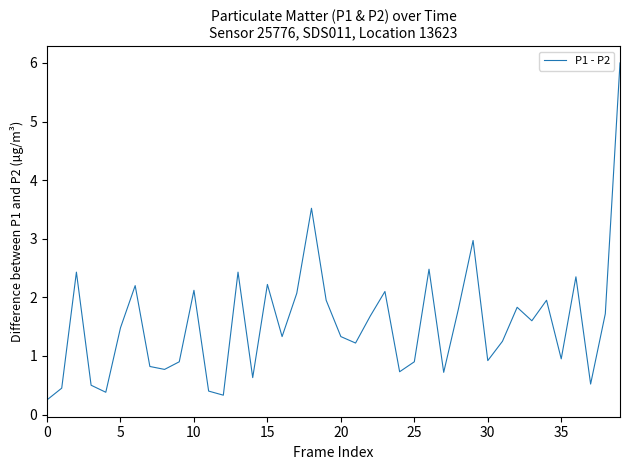

What is the greatest value displayed?

6.0